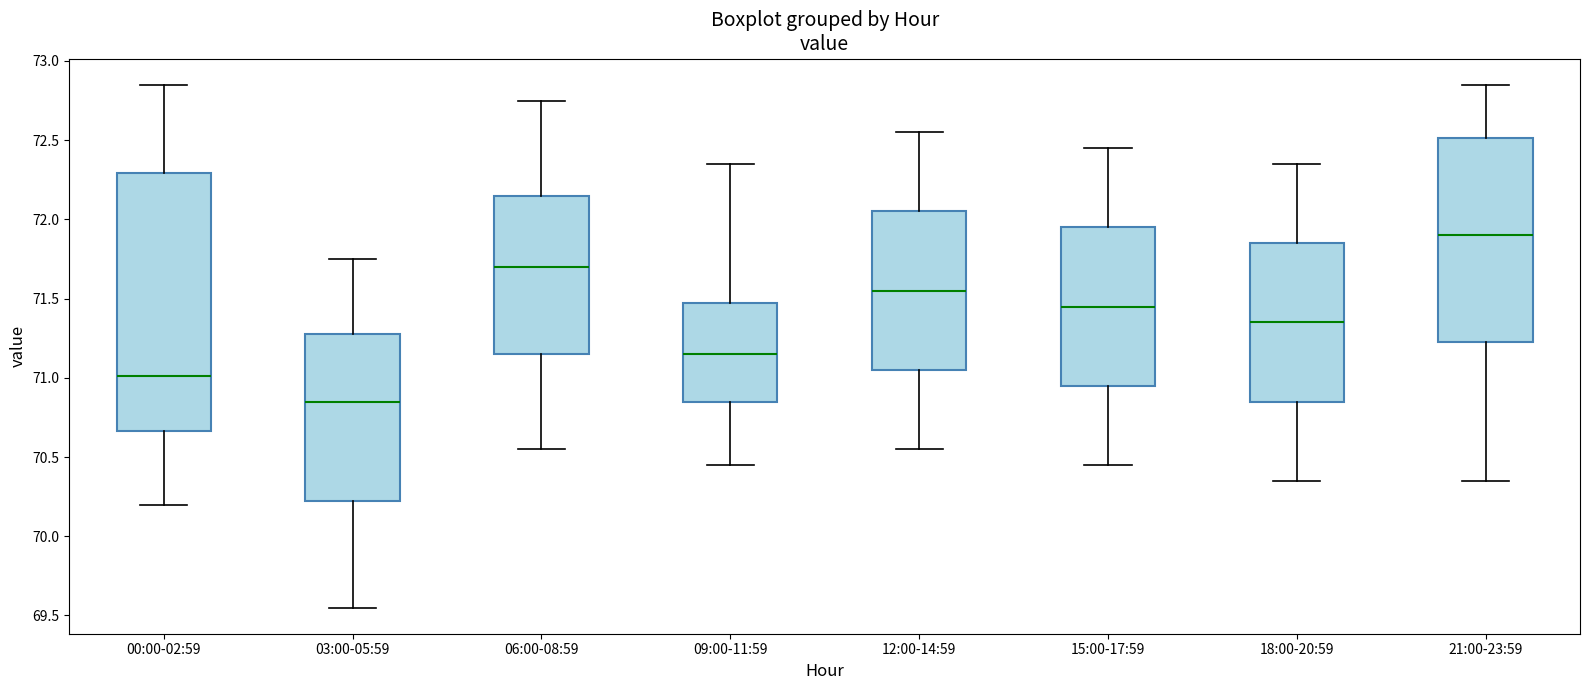

Reading left to right, read every box against the y-axis: the position of its median line, the range the box covers, and the ends of its whiskers. The values are not printed on the chart, so give them approximately, as read against the axis.

00:00-02:59: median 71.00, box 70.65 to 72.30, whiskers 70.20 to 72.85
03:00-05:59: median 70.85, box 70.25 to 71.30, whiskers 69.55 to 71.75
06:00-08:59: median 71.70, box 71.15 to 72.15, whiskers 70.55 to 72.75
09:00-11:59: median 71.15, box 70.85 to 71.50, whiskers 70.45 to 72.35
12:00-14:59: median 71.55, box 71.05 to 72.05, whiskers 70.55 to 72.55
15:00-17:59: median 71.45, box 70.95 to 71.95, whiskers 70.45 to 72.45
18:00-20:59: median 71.35, box 70.85 to 71.85, whiskers 70.35 to 72.35
21:00-23:59: median 71.90, box 71.25 to 72.50, whiskers 70.35 to 72.85